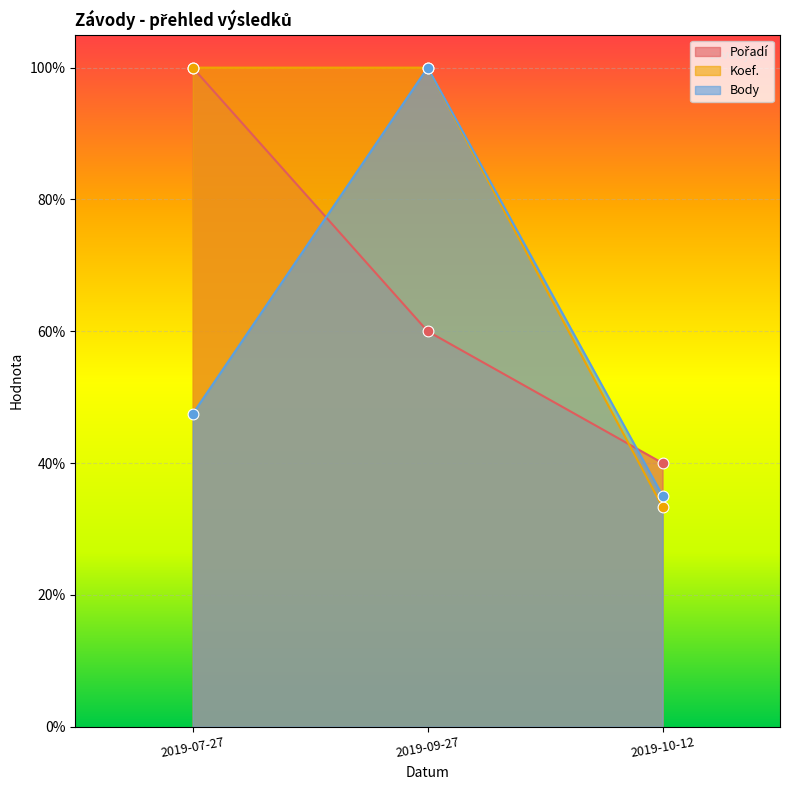

Which series reaches the maximum Y coordinate?

Pořadí